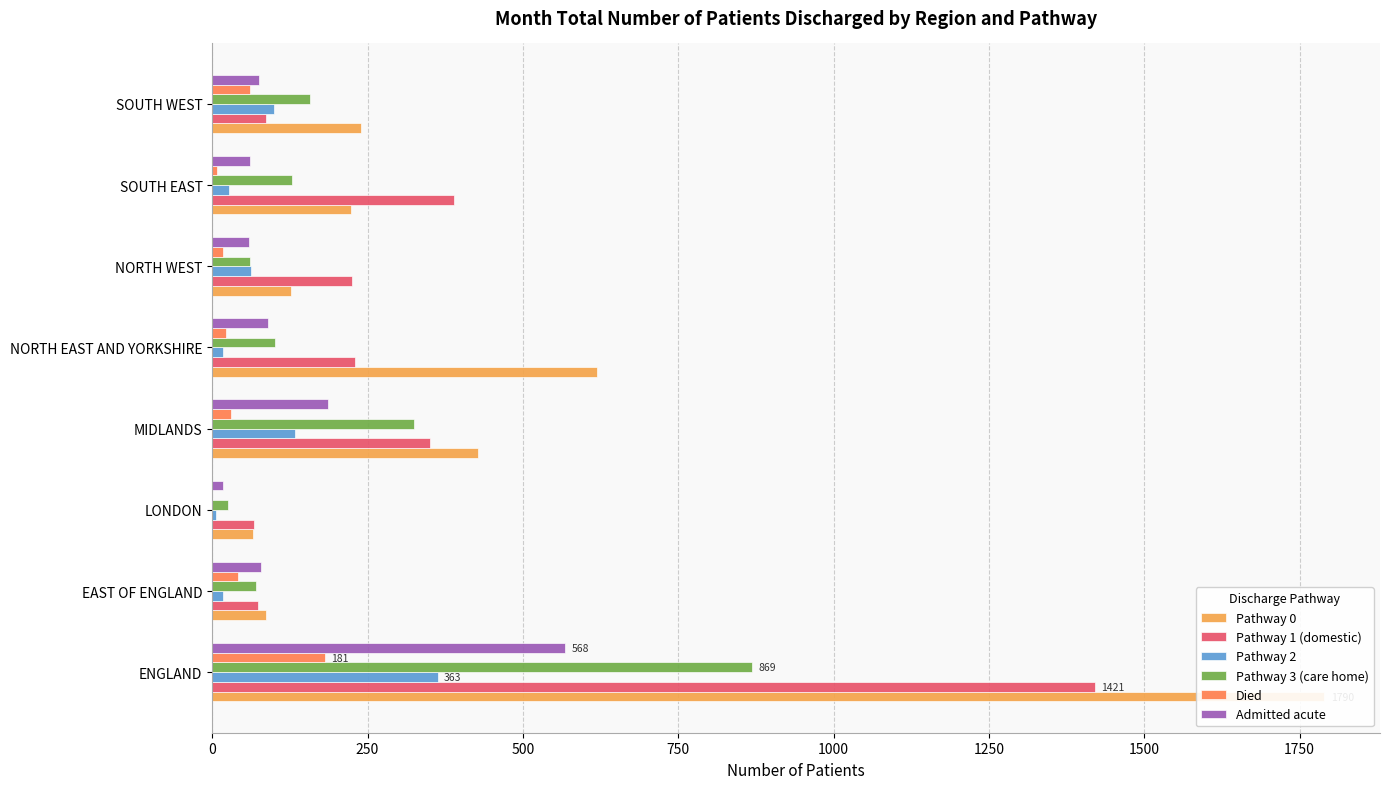

Which series changed the most between SOUTH EAST and SOUTH WEST?

Pathway 1 (domestic)